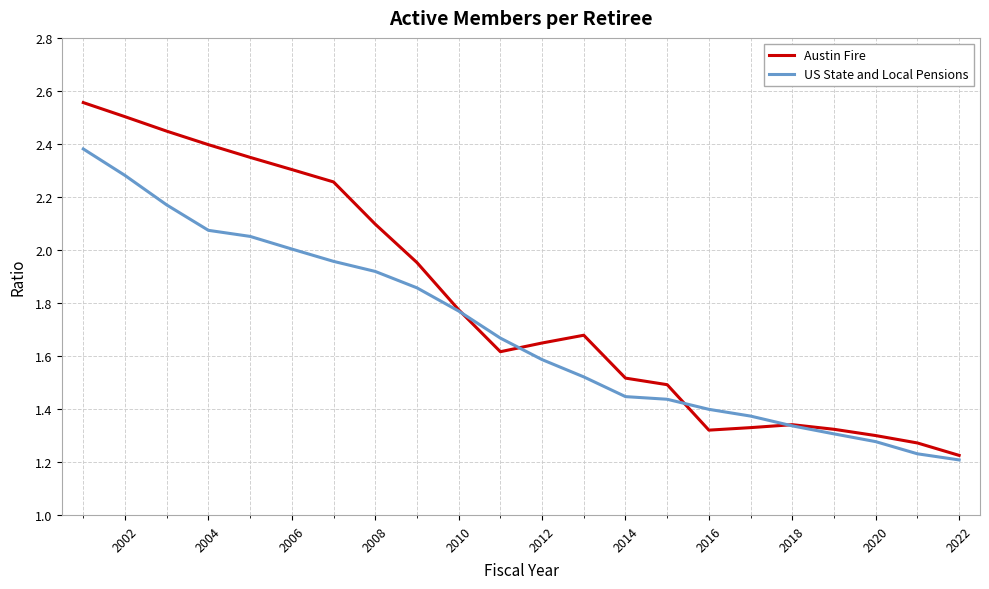

Which series has the widest spread of values?

Austin Fire